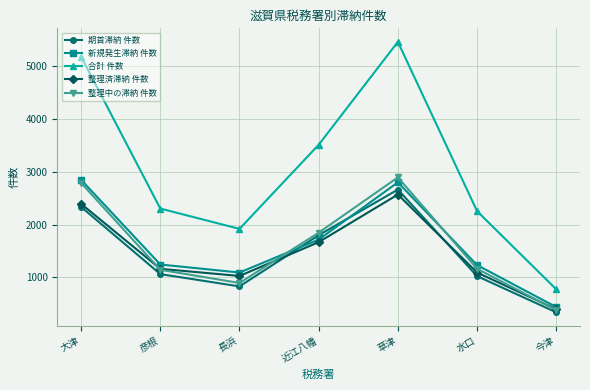

True or false: 合計 件数 has a value of 2302 at 彦根.

True